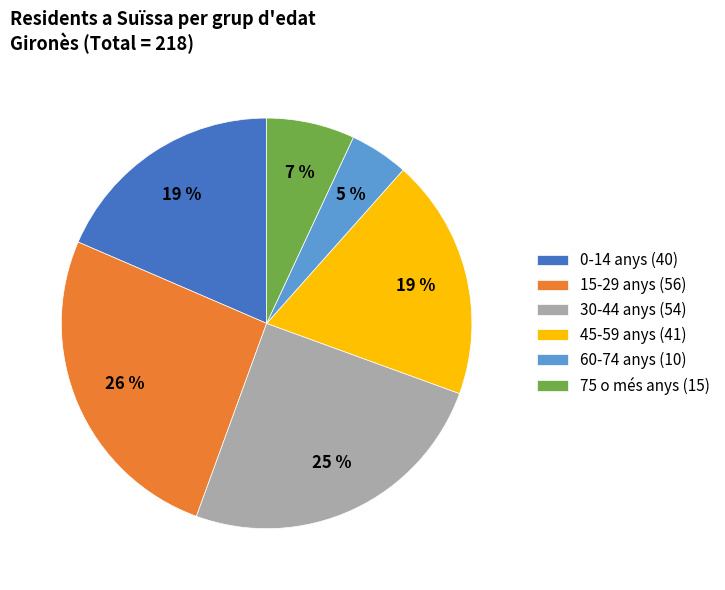

To the nearest percent, what percentage of the pie is 60-74 anys (10)?

5%